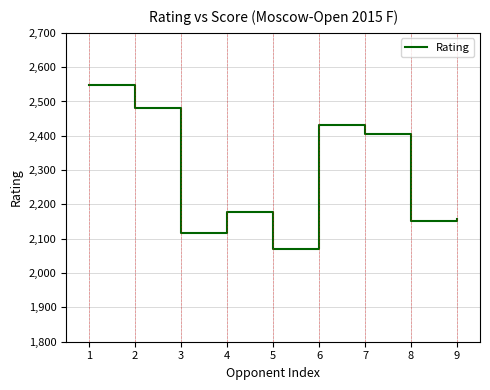

At which category does the chart reach its minimum across all series?

5